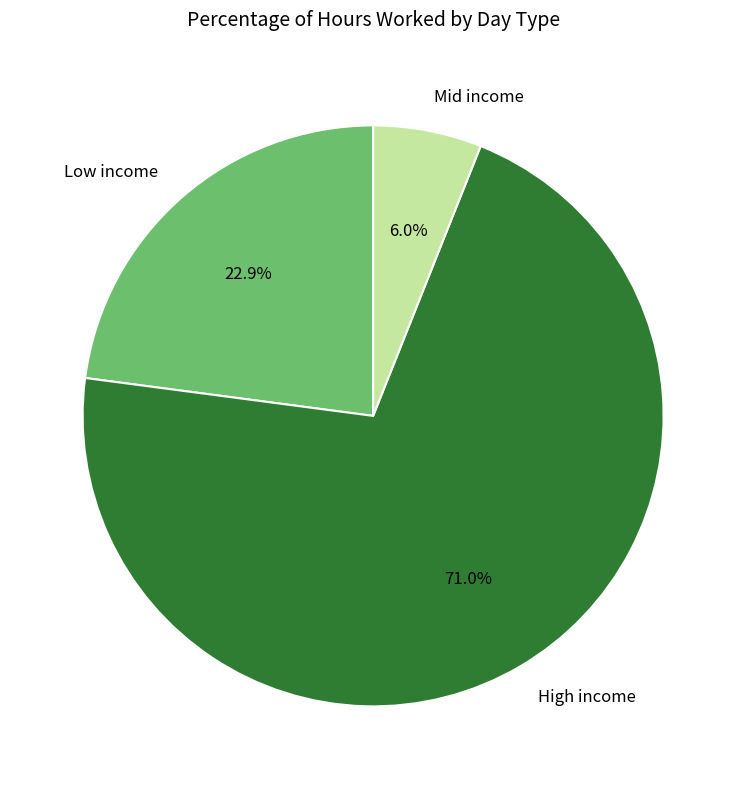

Which category has the biggest portion of the pie?

High income